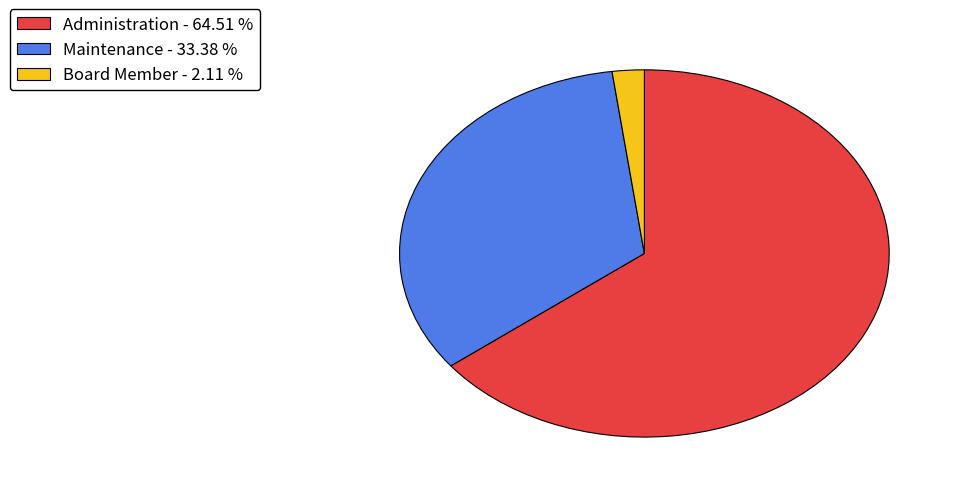

Is the sum of Administration - 64.51 % and Maintenance - 33.38 % greater than half?

Yes